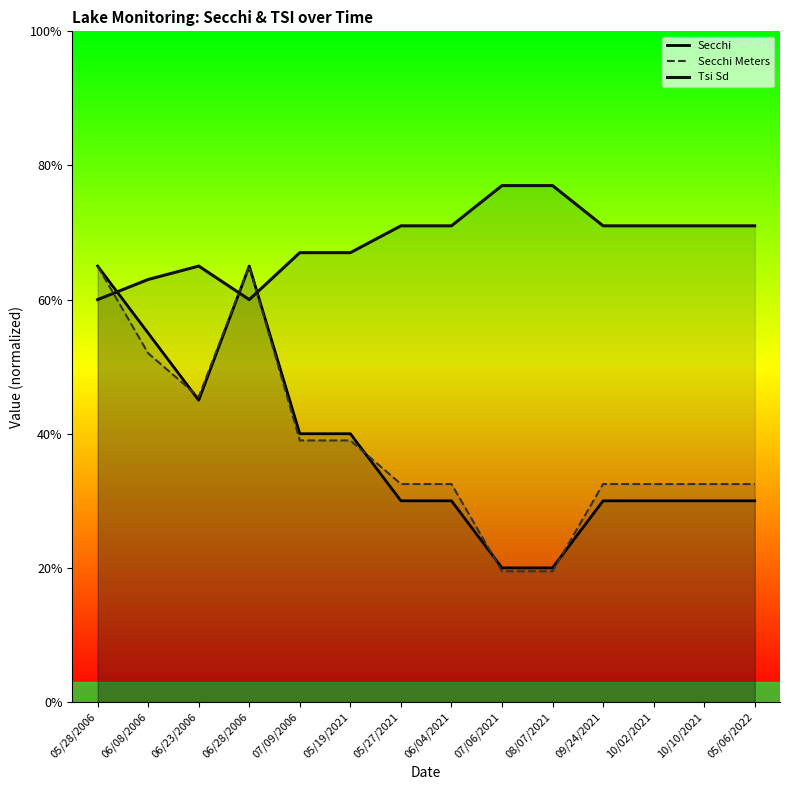

What is the average value of the Secchi series?

37.9